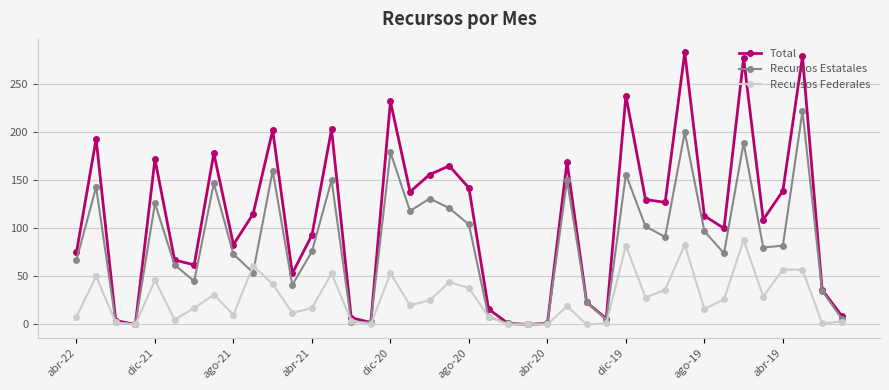

Which series has the widest spread of values?

Total